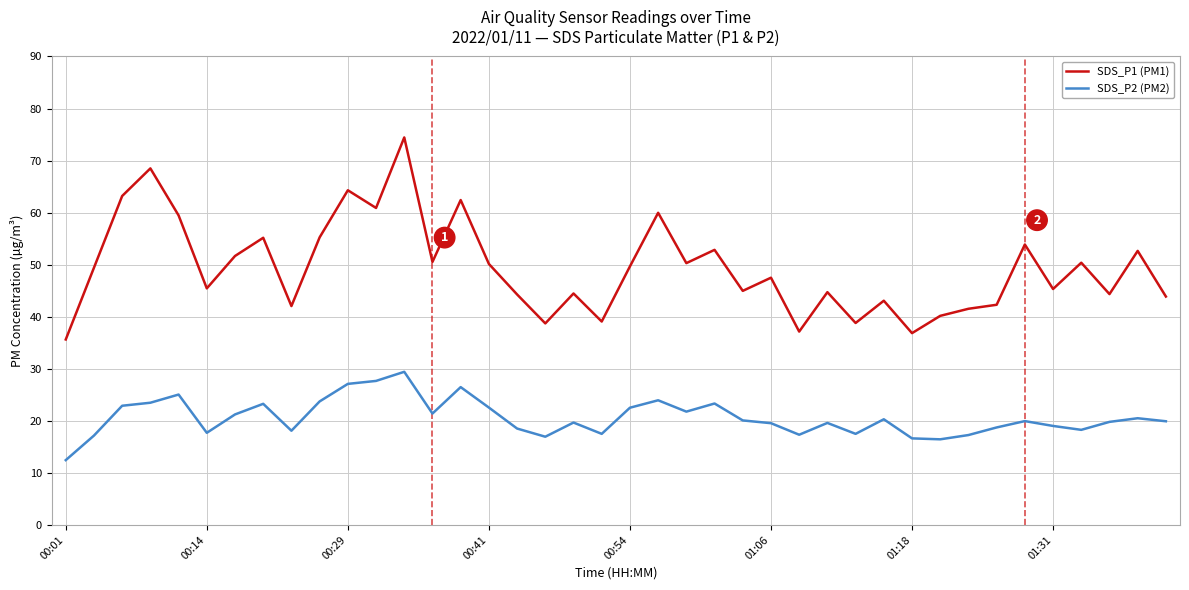

Does the chart display data point markers on the line(s)?

No